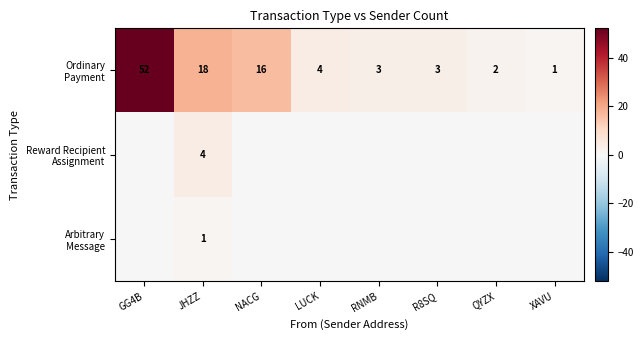

What is the greatest value displayed?

52